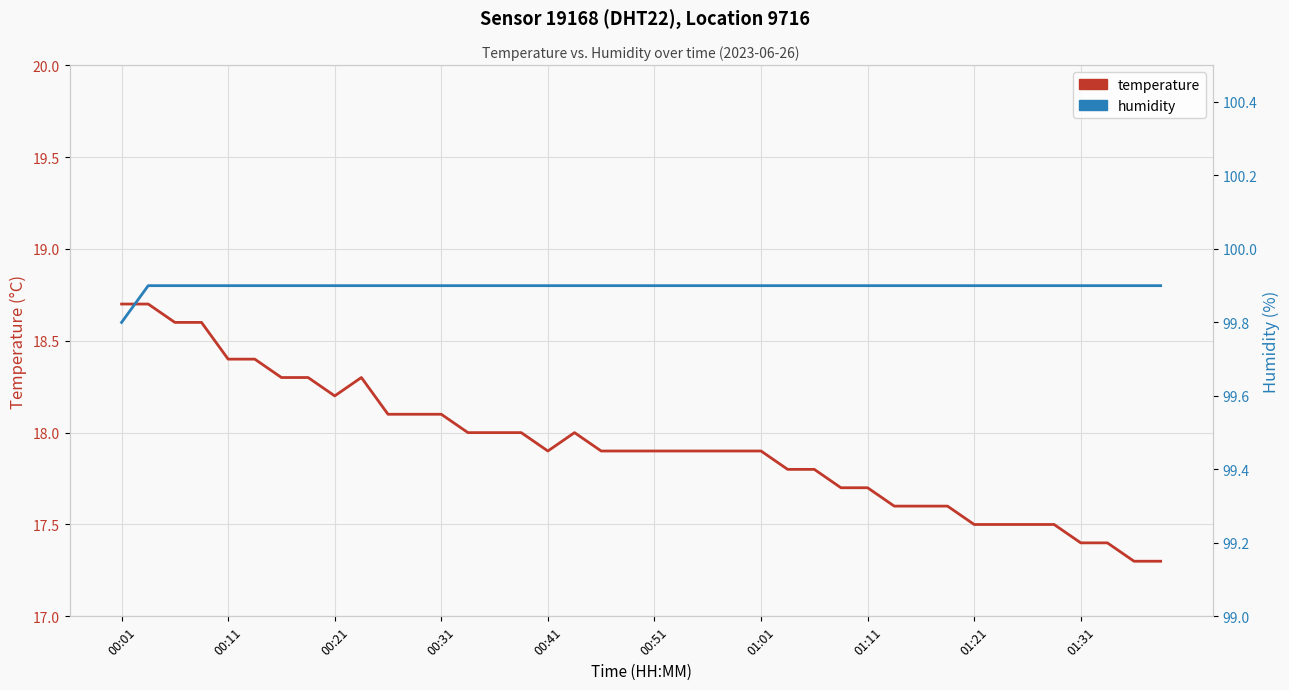

The value of humidity at 38 is 49.3. True or false?

False